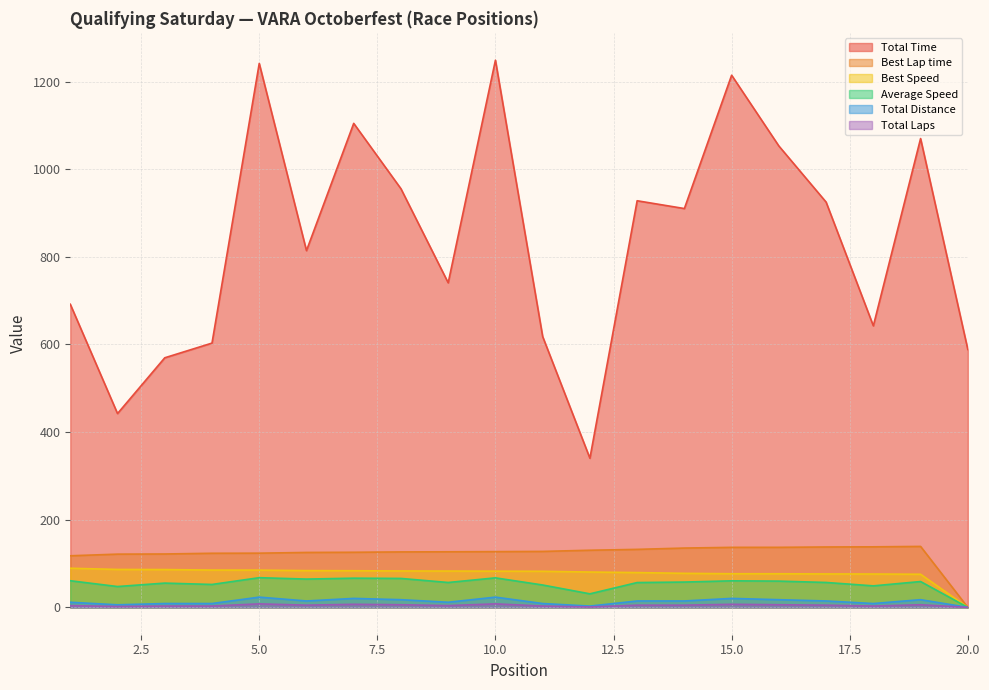

How many positive values does the Best Speed series have?

19